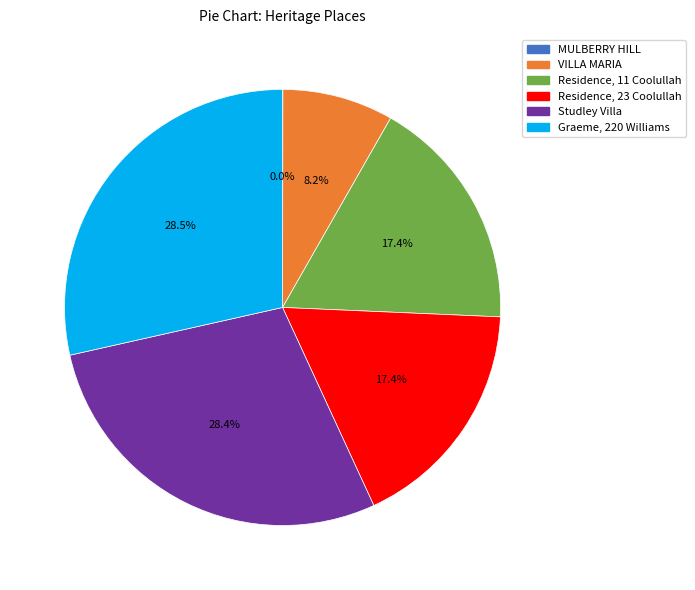

Do Residence, 11 Coolullah and VILLA MARIA together represent more than half of the pie?

No